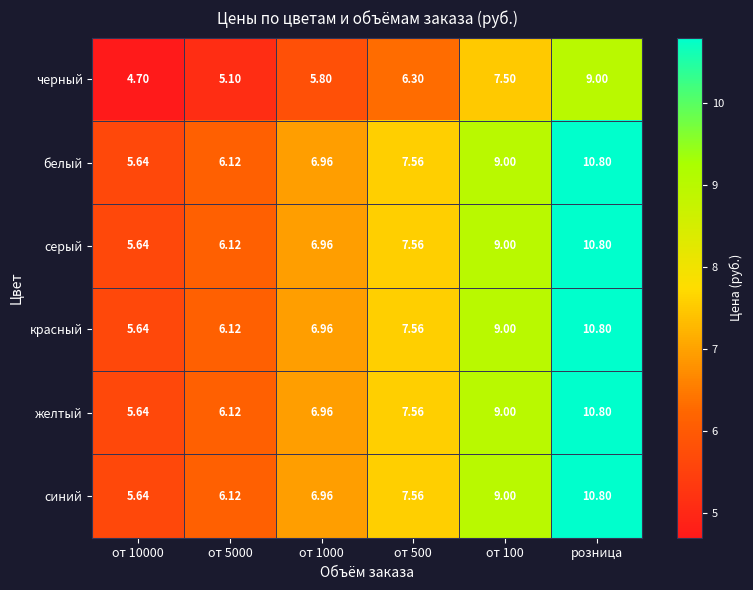

Is the value of желтый at от 10000 greater than the value of красный at от 5000?

No